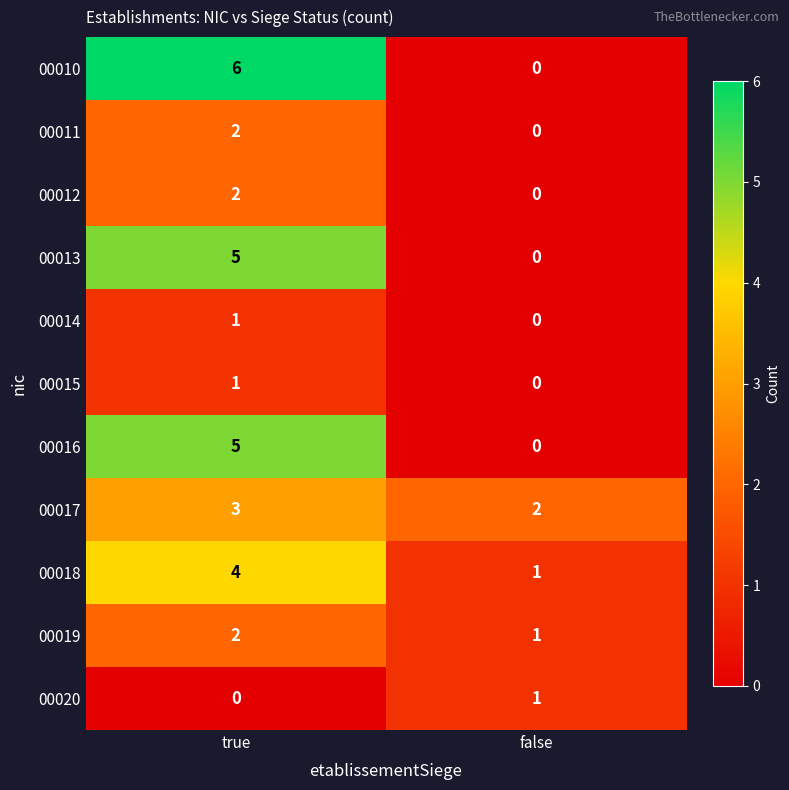

Between true and false, which series saw the biggest shift?

00010